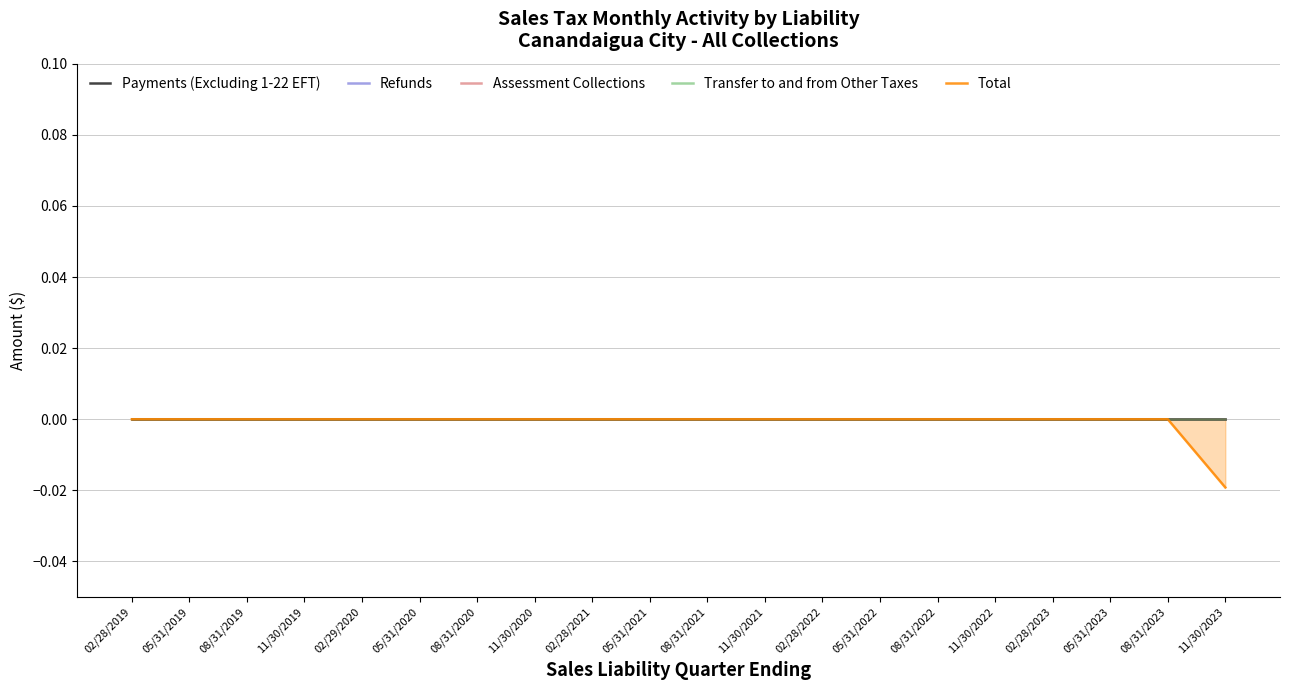

True or false: Assessment Collections and Payments (Excluding 1-22 EFT) cross at least once.

False